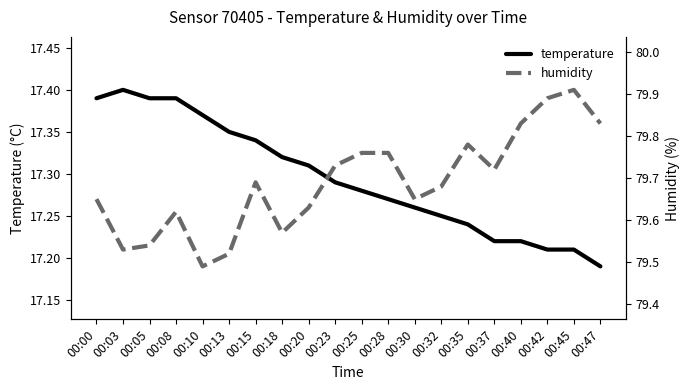

What is the maximum value shown in the chart?

79.9